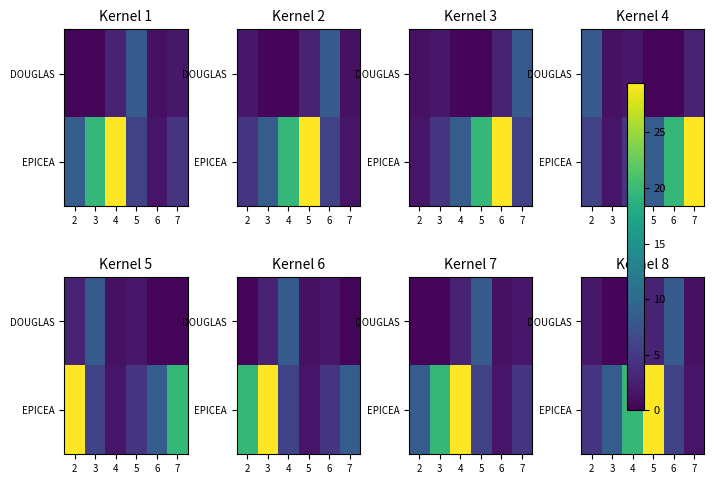

True or false: DOUGLAS has a value of 1.3 at 7.

True